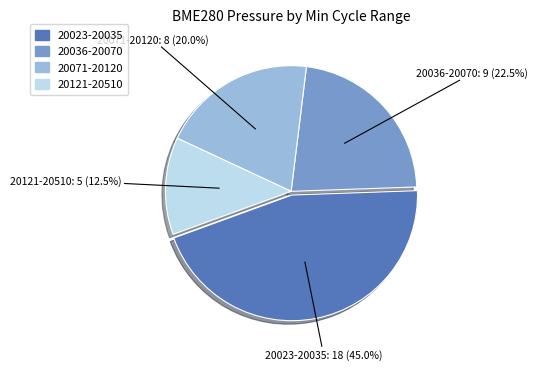

To the nearest percent, what is the average slice percentage?

25%